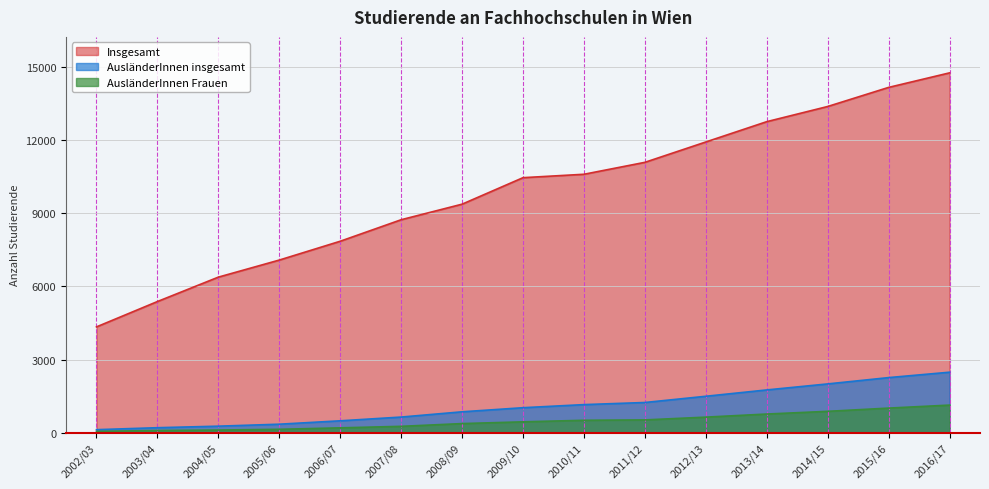

What is the label of the 12th point from the right?

2005/06